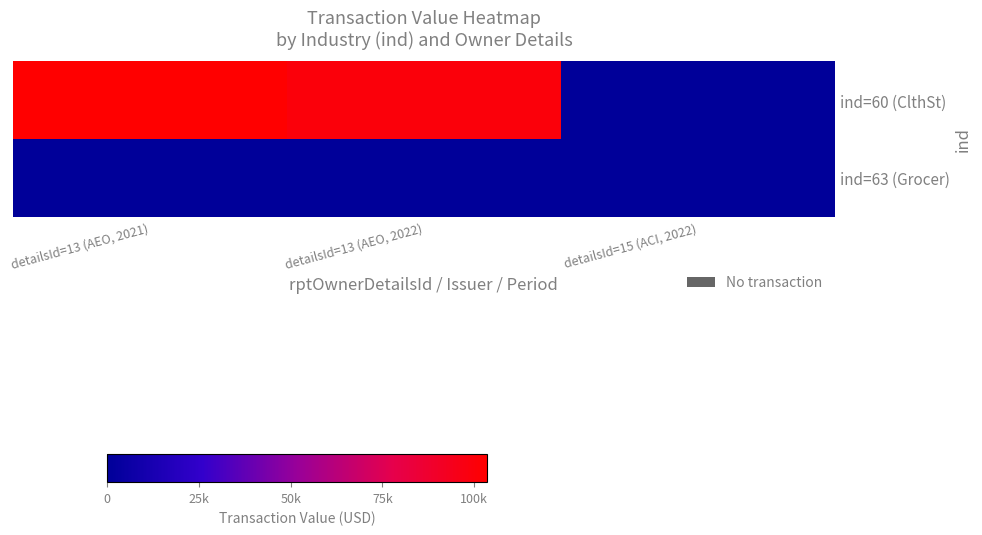

How many categories are shown in the chart?

3